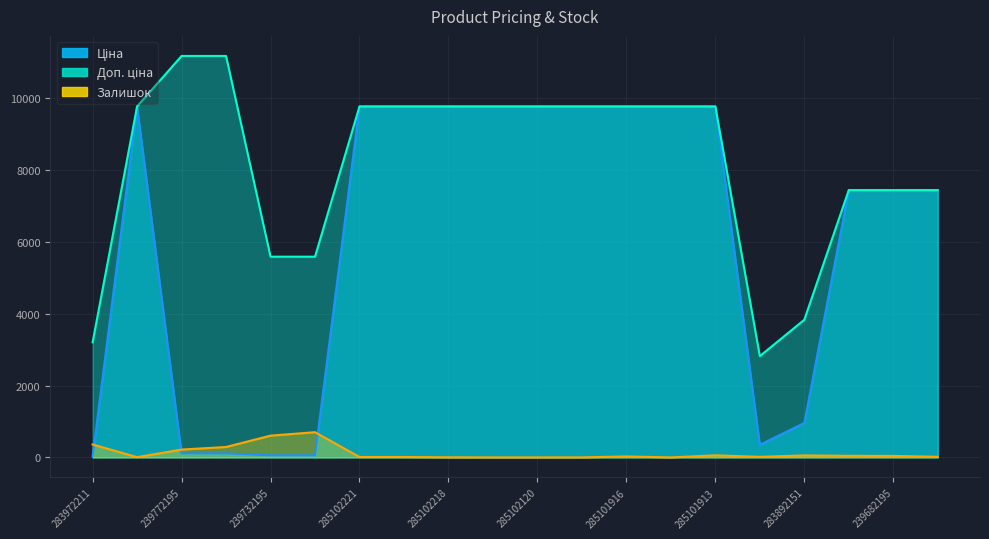

What are all the series names shown in the legend?

Ціна, Доп. ціна, Залишок